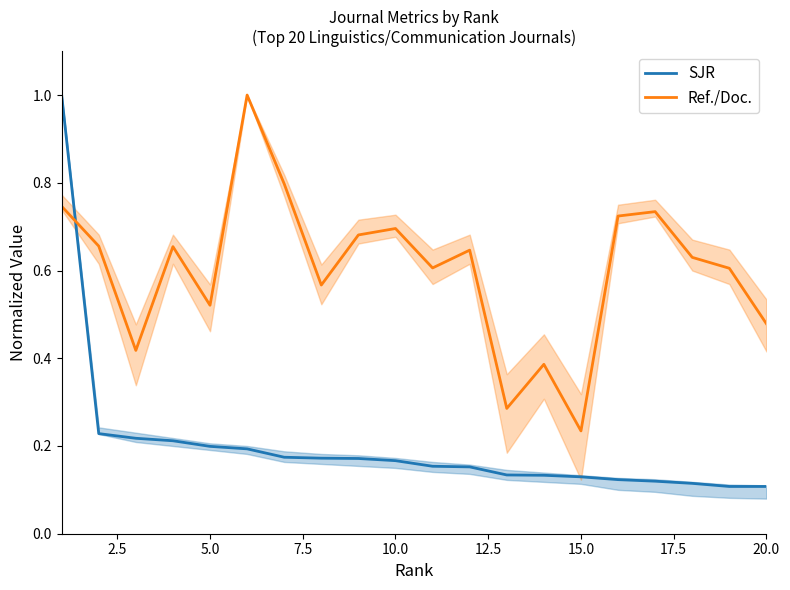

What are all the series names shown in the legend?

SJR, Ref./Doc.